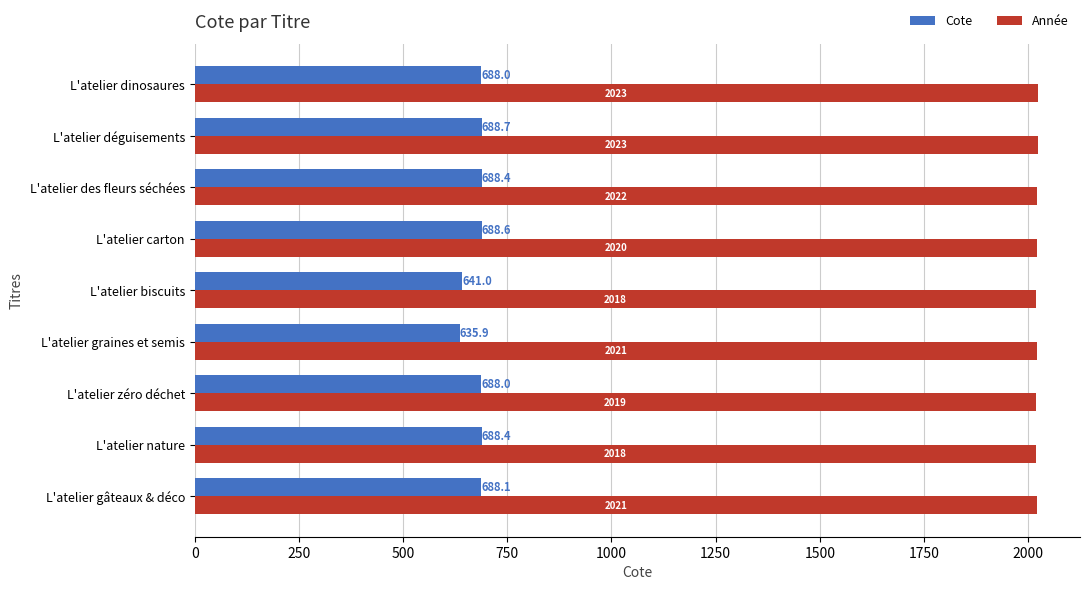

What is the sum of all Année values?

18185.0